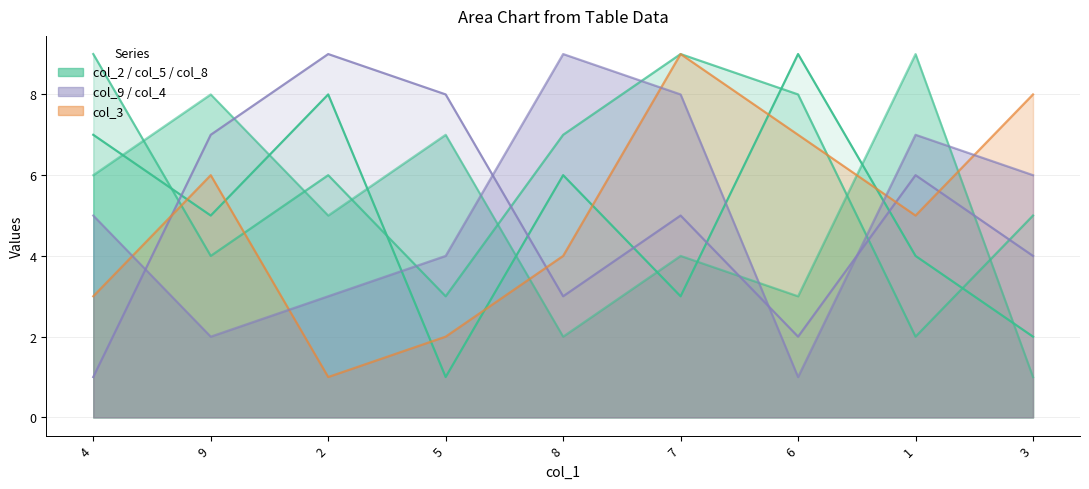

Does the chart have visible grid lines?

Yes